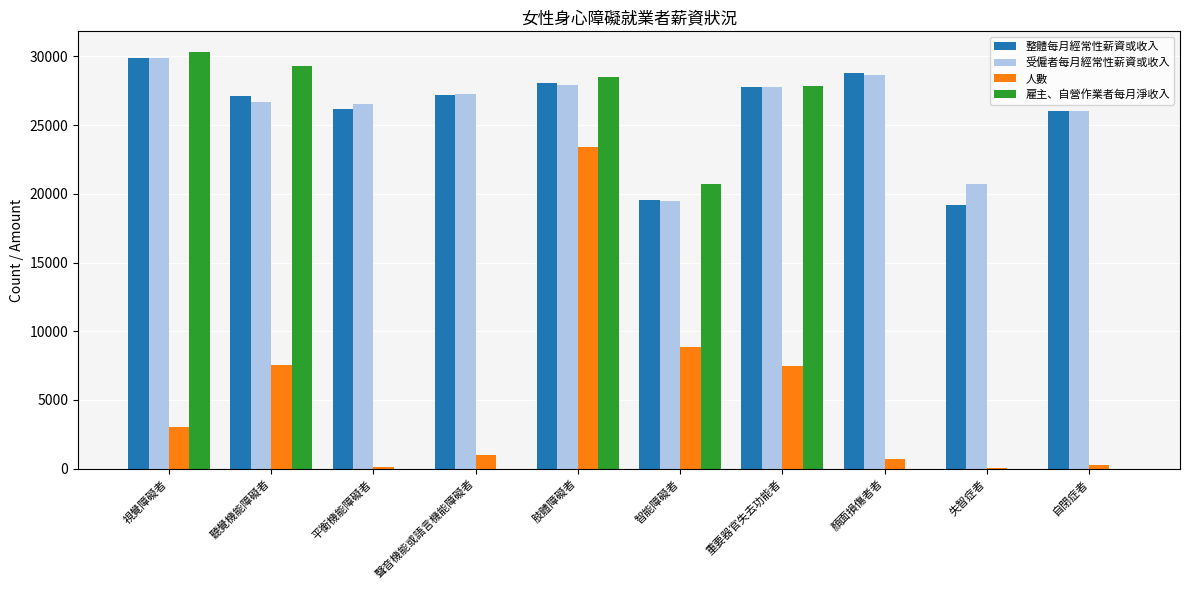

Between 重要器官失去功能者 and 顏面損傷者者, which series saw the biggest shift?

雇主、自營作業者每月淨收入